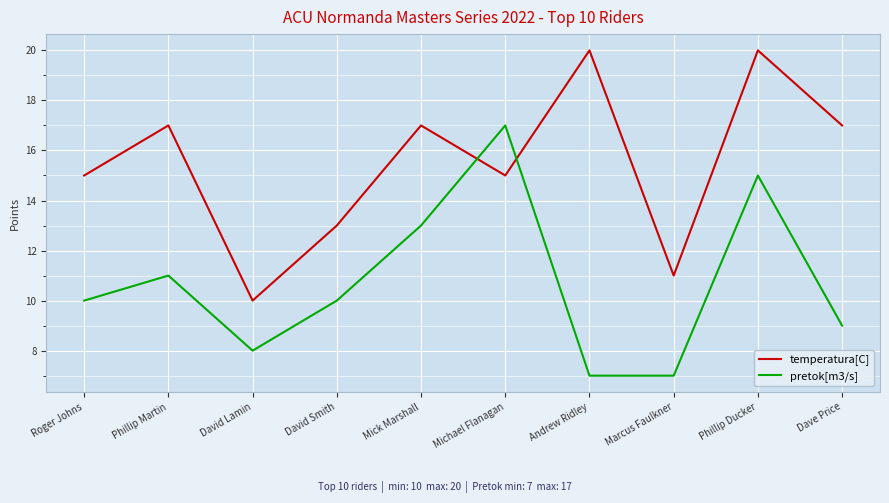

Which category has the highest value in the pretok[m3/s] series?

Michael Flanagan